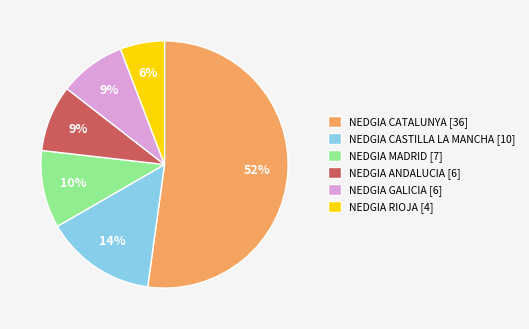

Is the sum of NEDGIA CASTILLA LA MANCHA [10] and NEDGIA GALICIA [6] greater than half?

No